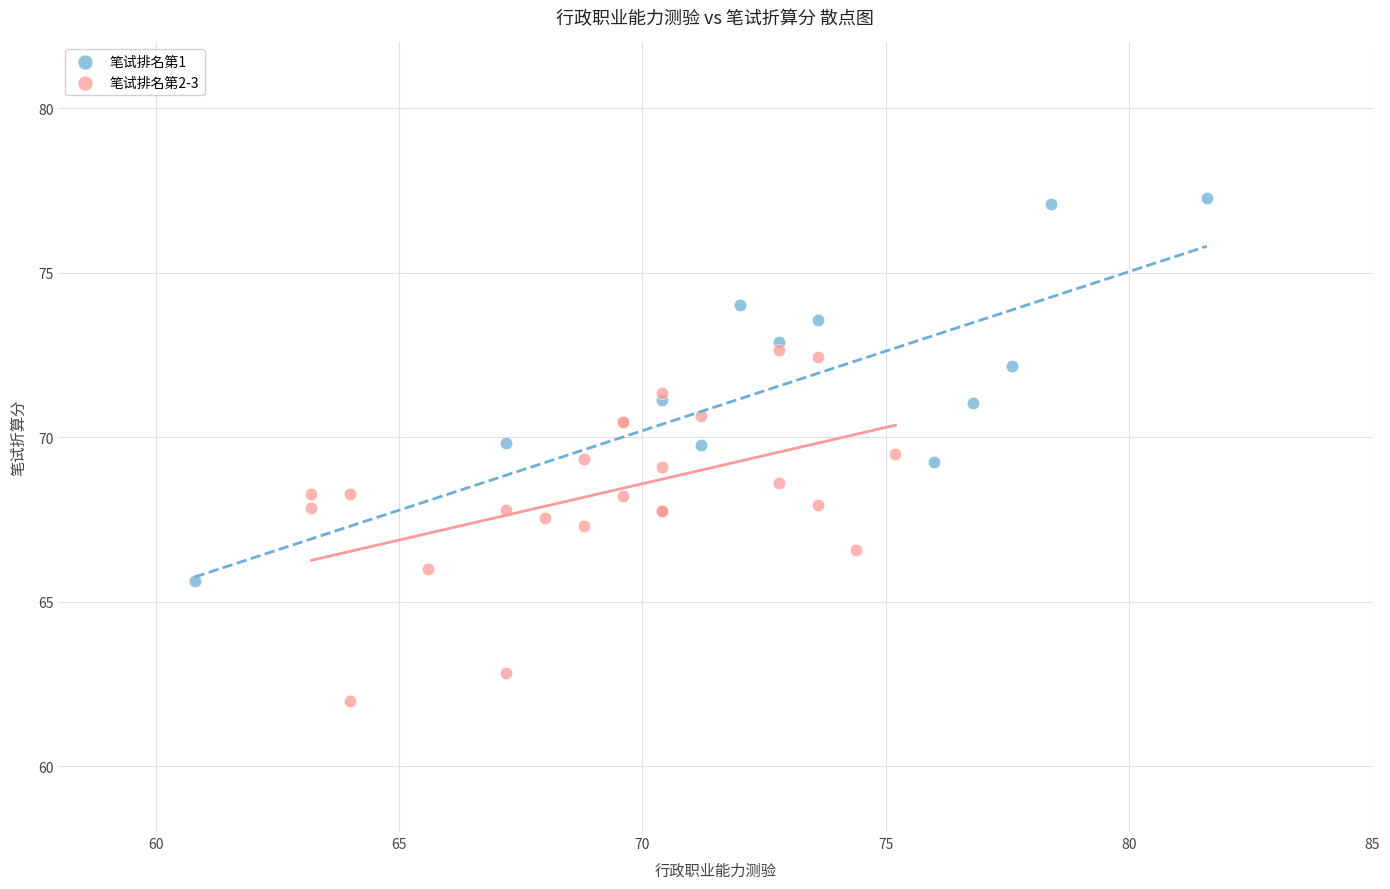

Which series has the largest Y range (max minus min)?

笔试排名第1